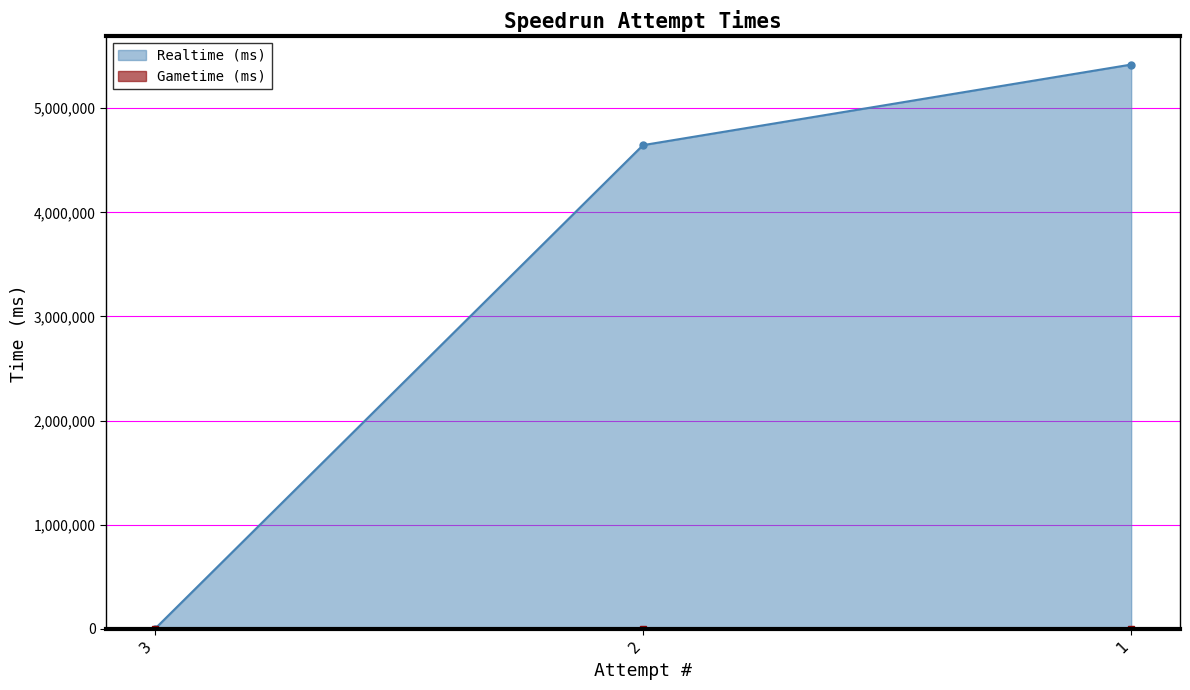

The value of Realtime (ms) at 3 is 0. True or false?

True